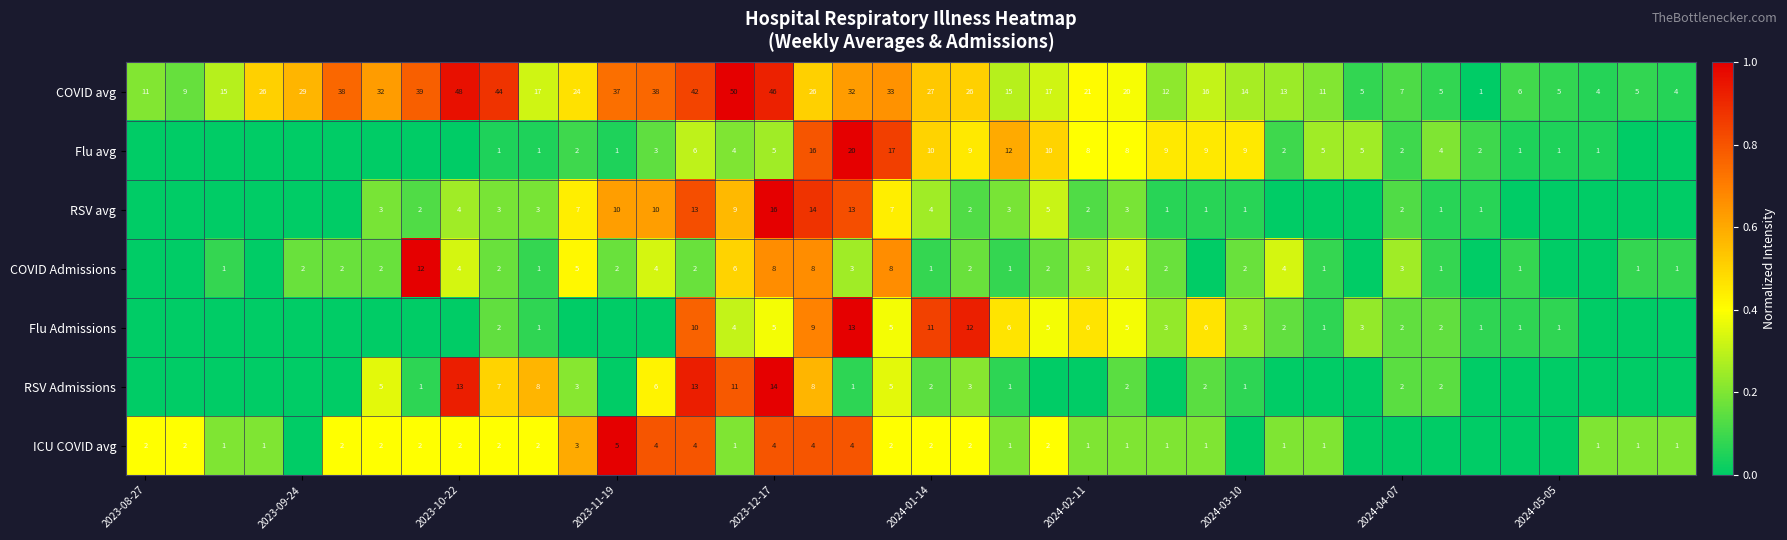

What is the greatest value displayed?

1.0